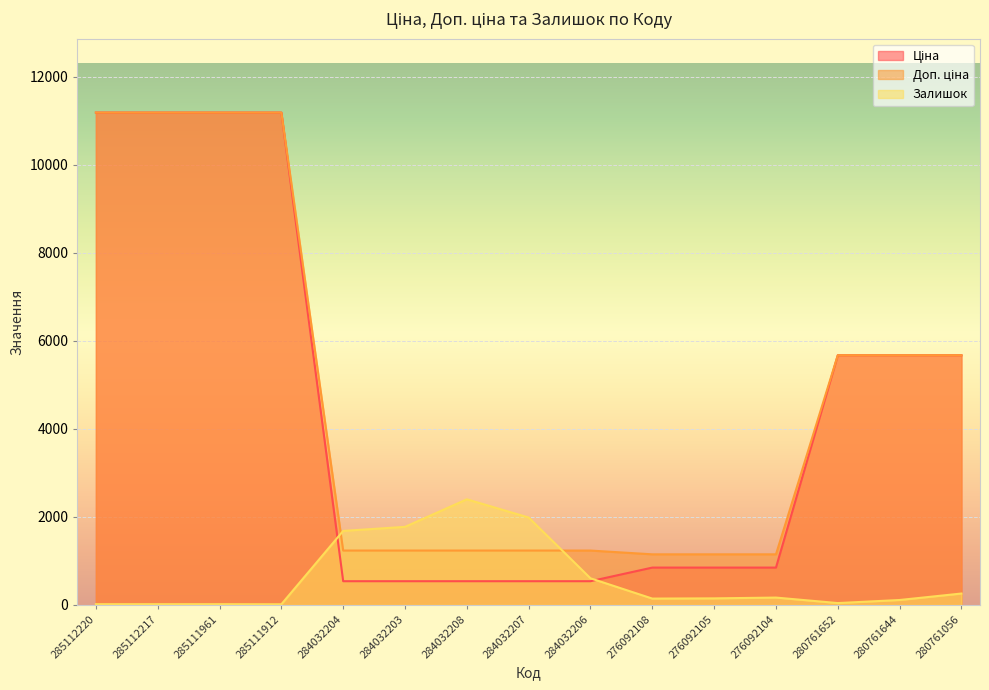

At 276092105, list the series in order from smallest to largest.

Залишок, Ціна, Доп. ціна